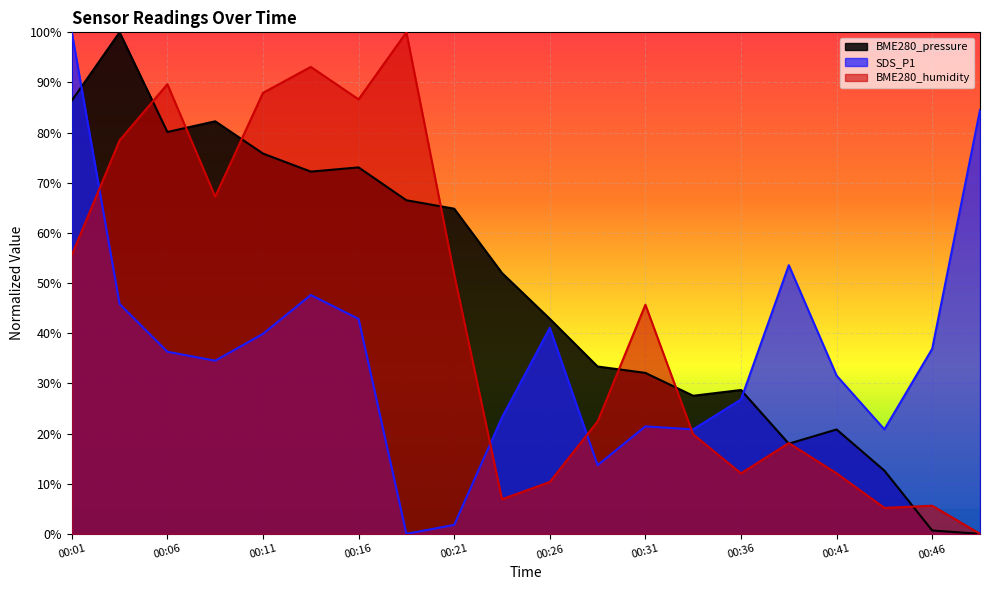

What is the greatest value displayed?

100.0